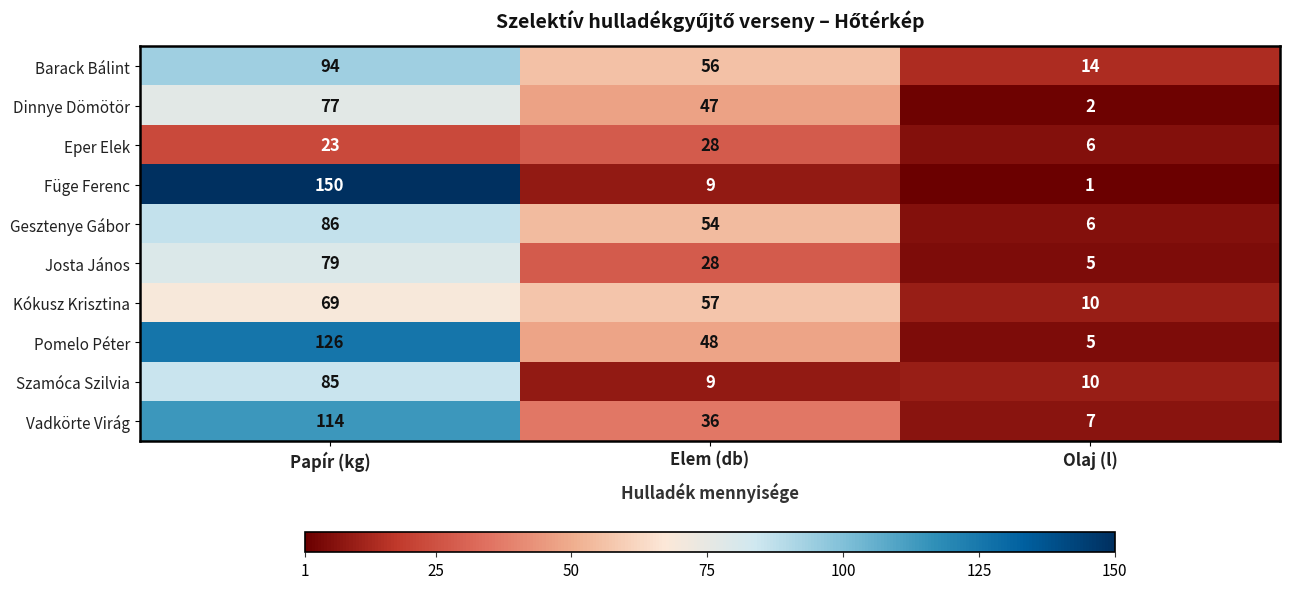

The Szamóca Szilvia series shows 10 at Olaj (l). True or false?

True